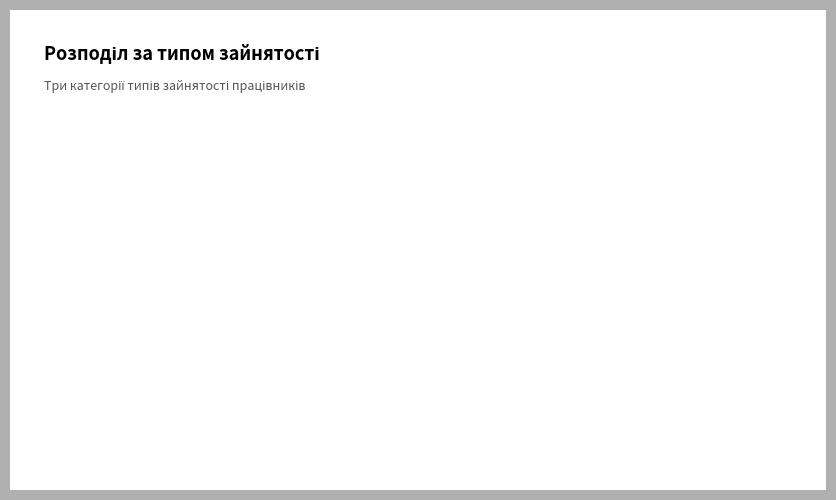

Count the number of slices in the pie.

3